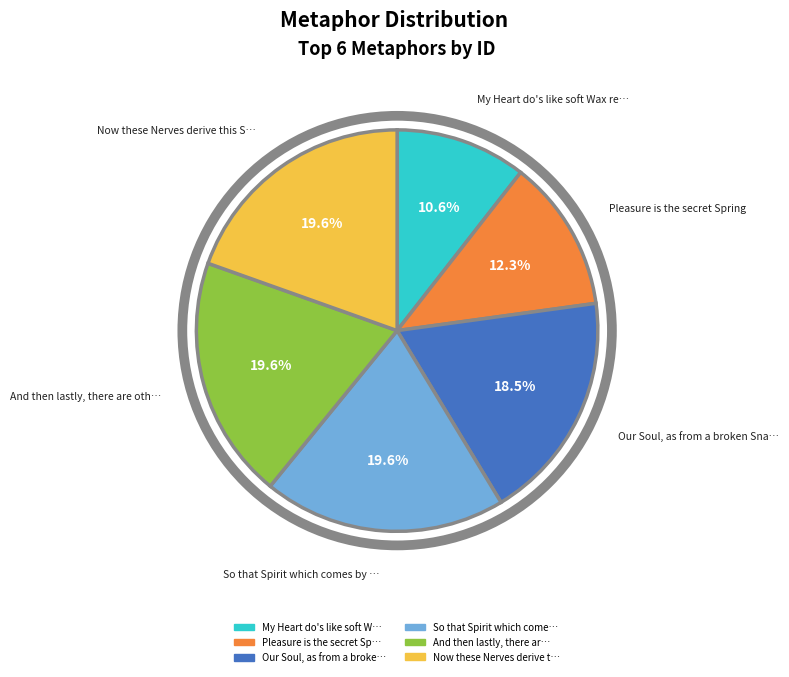

Count the number of slices in the pie.

6